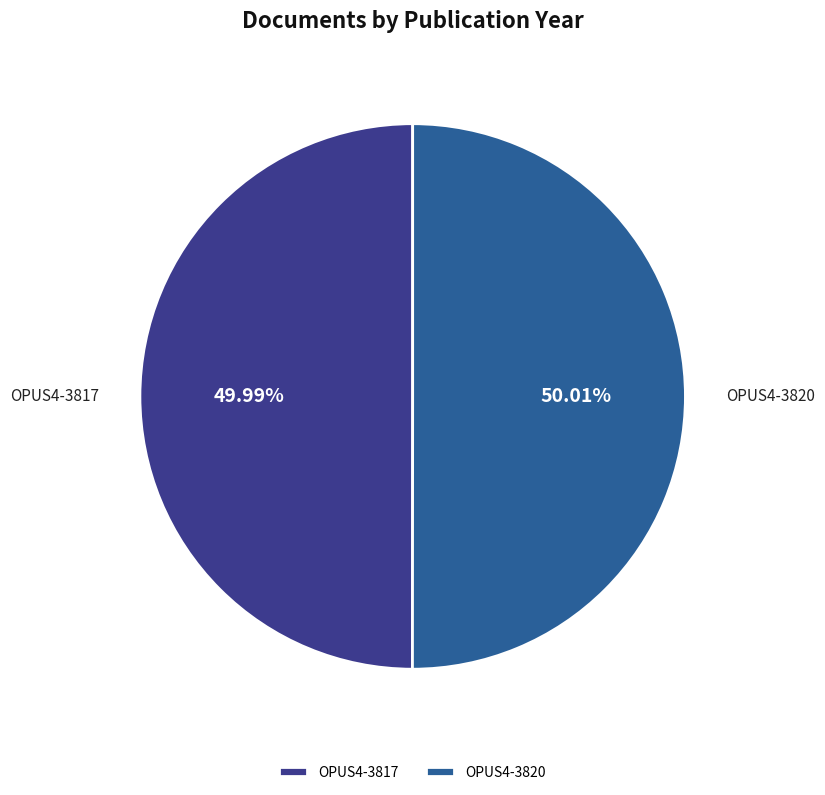

Is the sum of OPUS4-3820 and OPUS4-3817 greater than half?

Yes